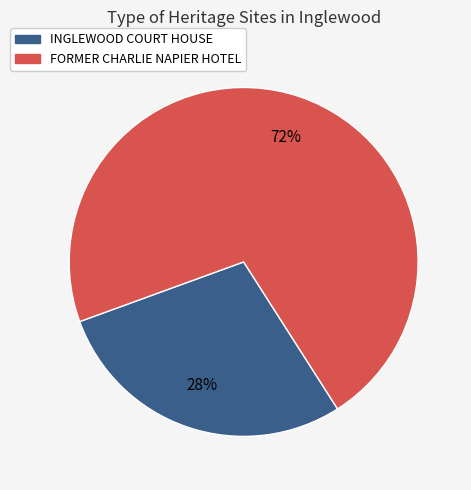

Rank the categories by value from highest to lowest.

FORMER CHARLIE NAPIER HOTEL, INGLEWOOD COURT HOUSE